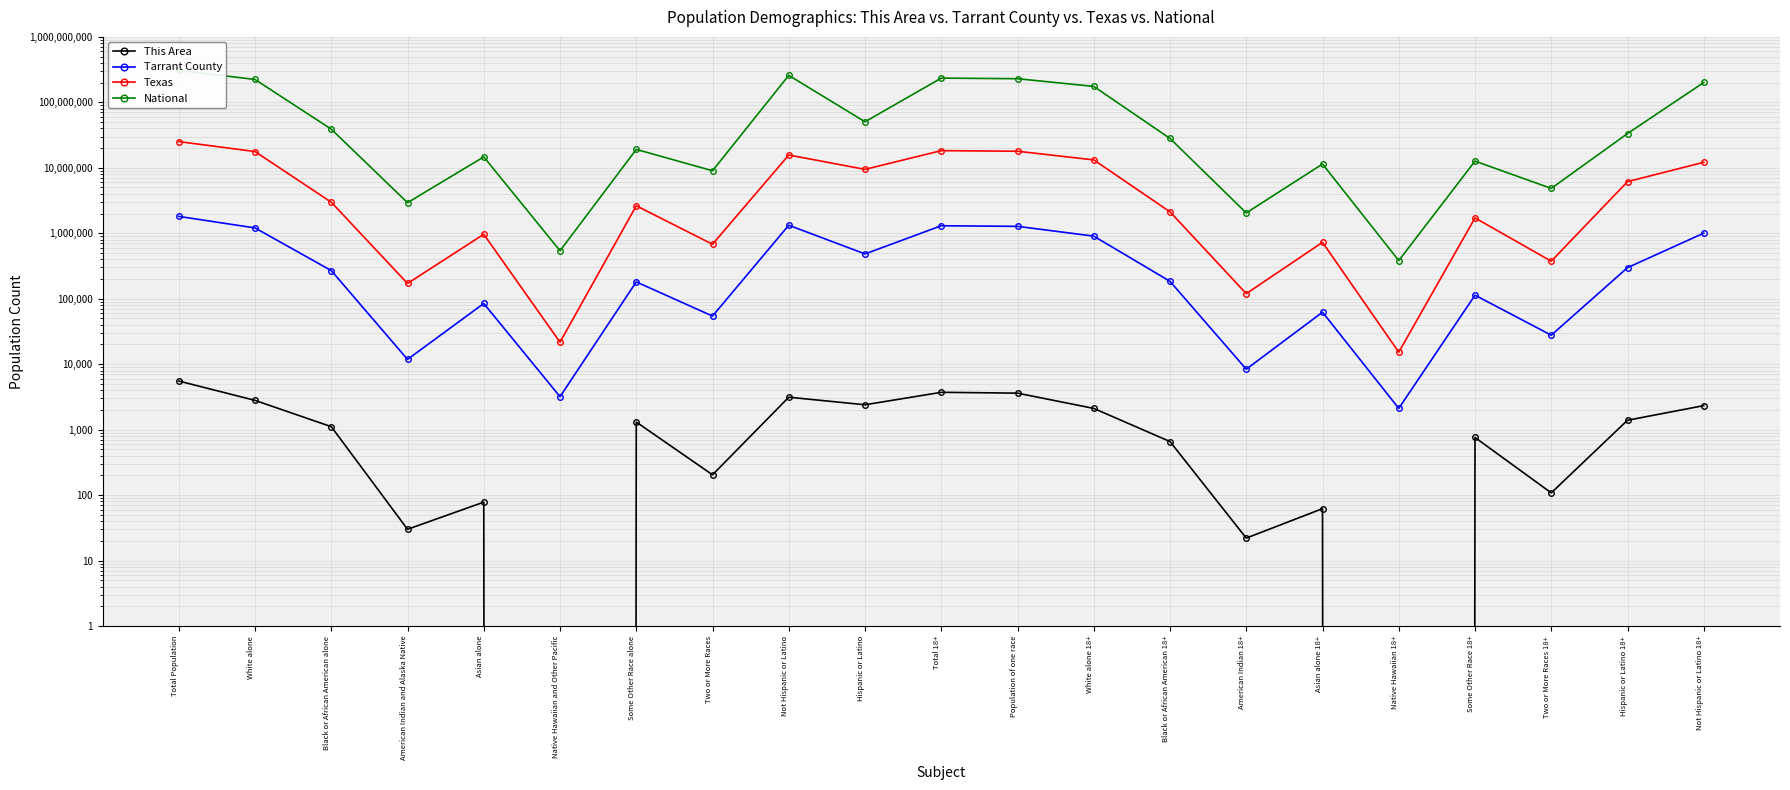

True or false: This Area and Tarrant County intersect in this chart.

False